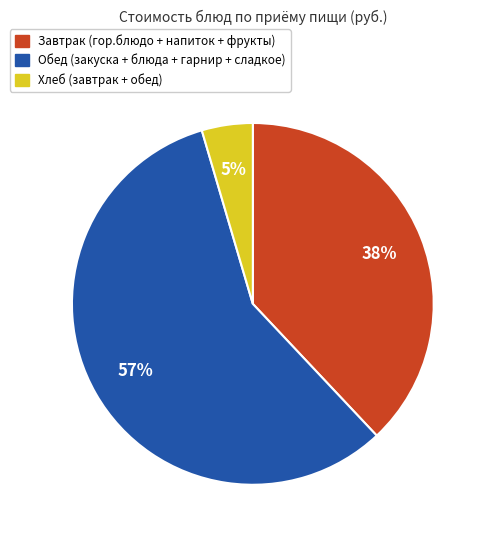

How many slices are in this pie chart?

3